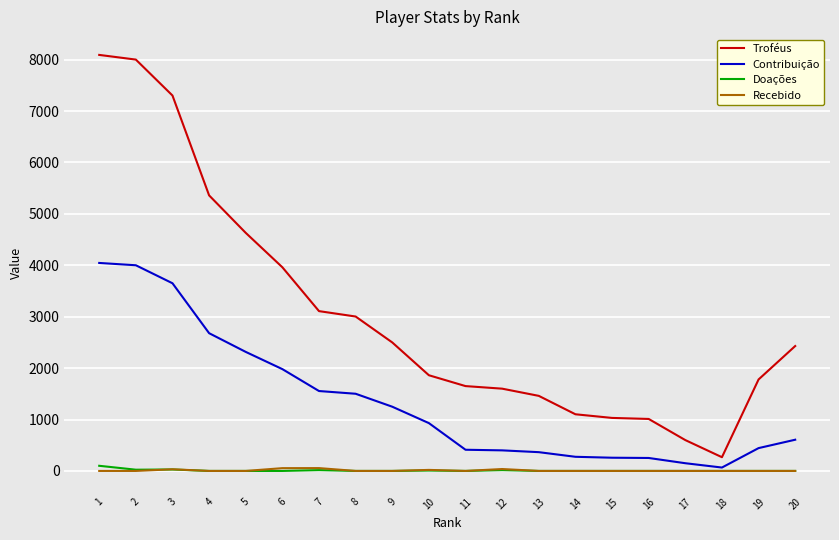

Which series has the largest range (max minus min)?

Troféus